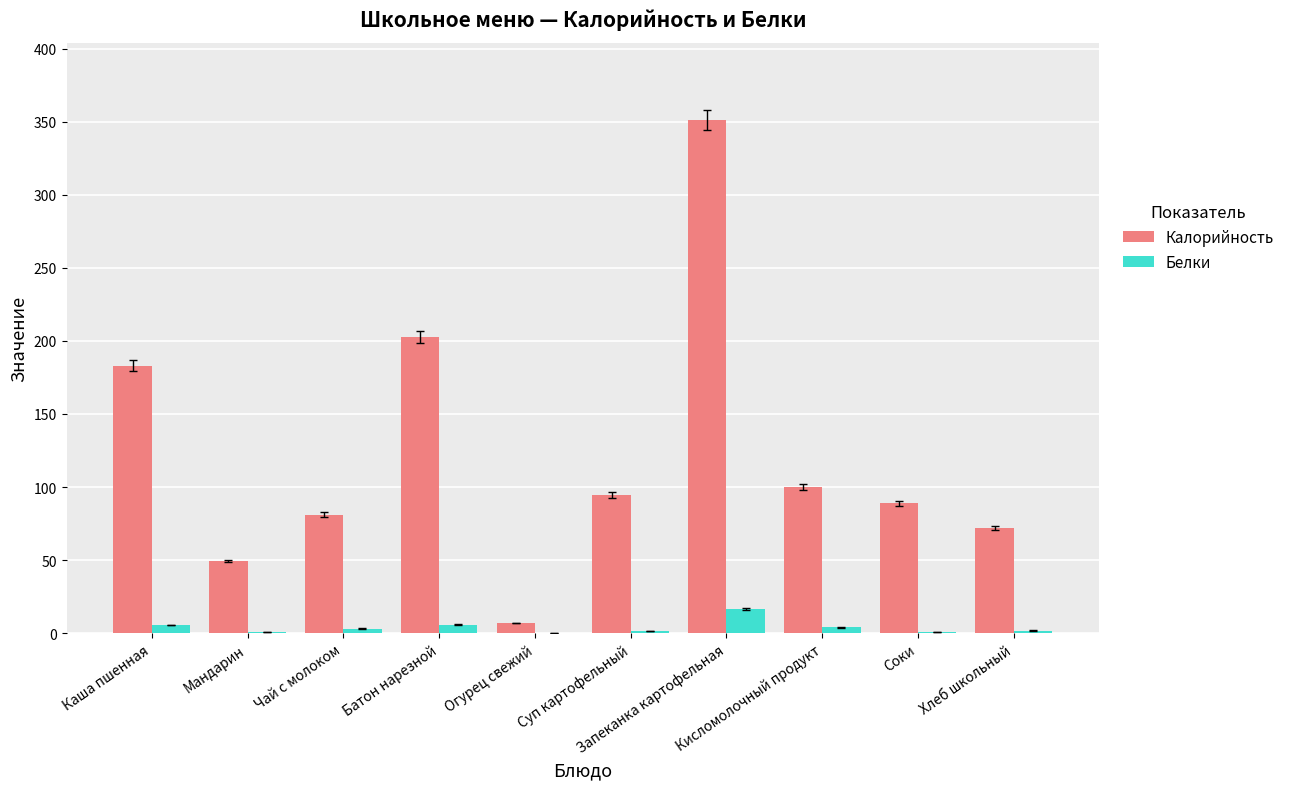

What is the sum of all Белки values?

40.8